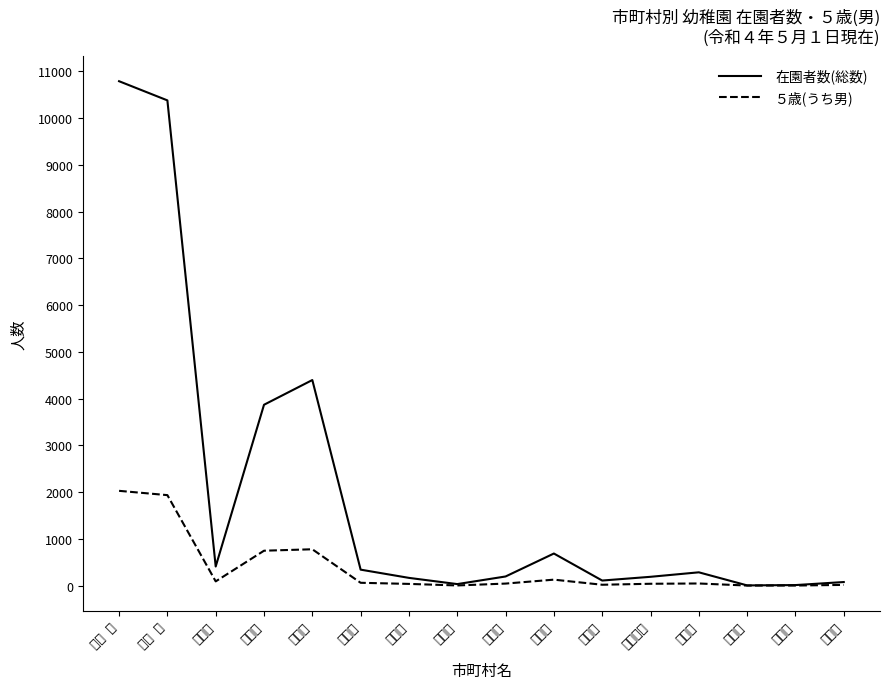

What is the value of the 在園者数(総数) point at the 1st from the left?

10791